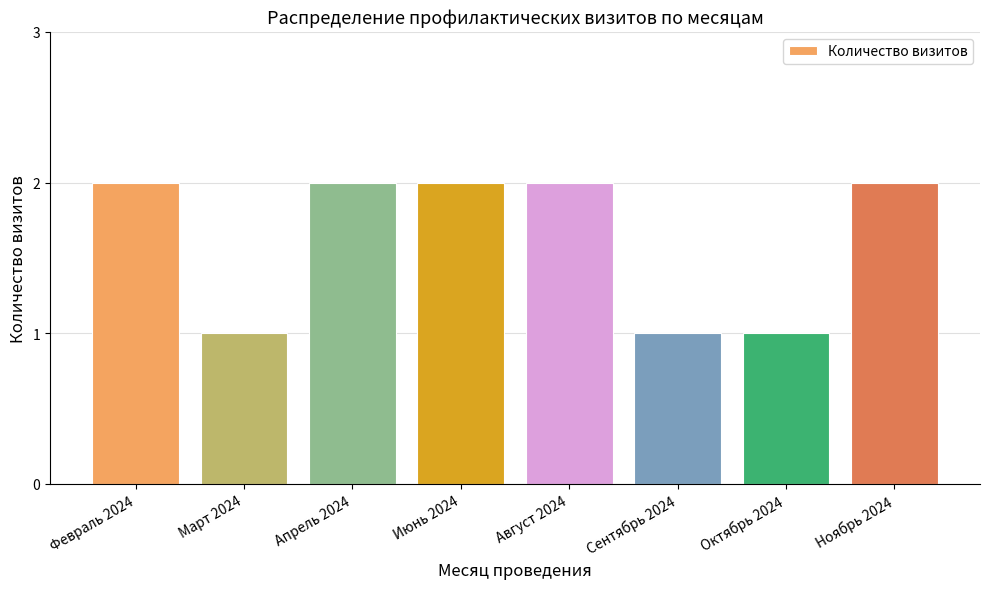

What is the maximum value shown in the chart?

2